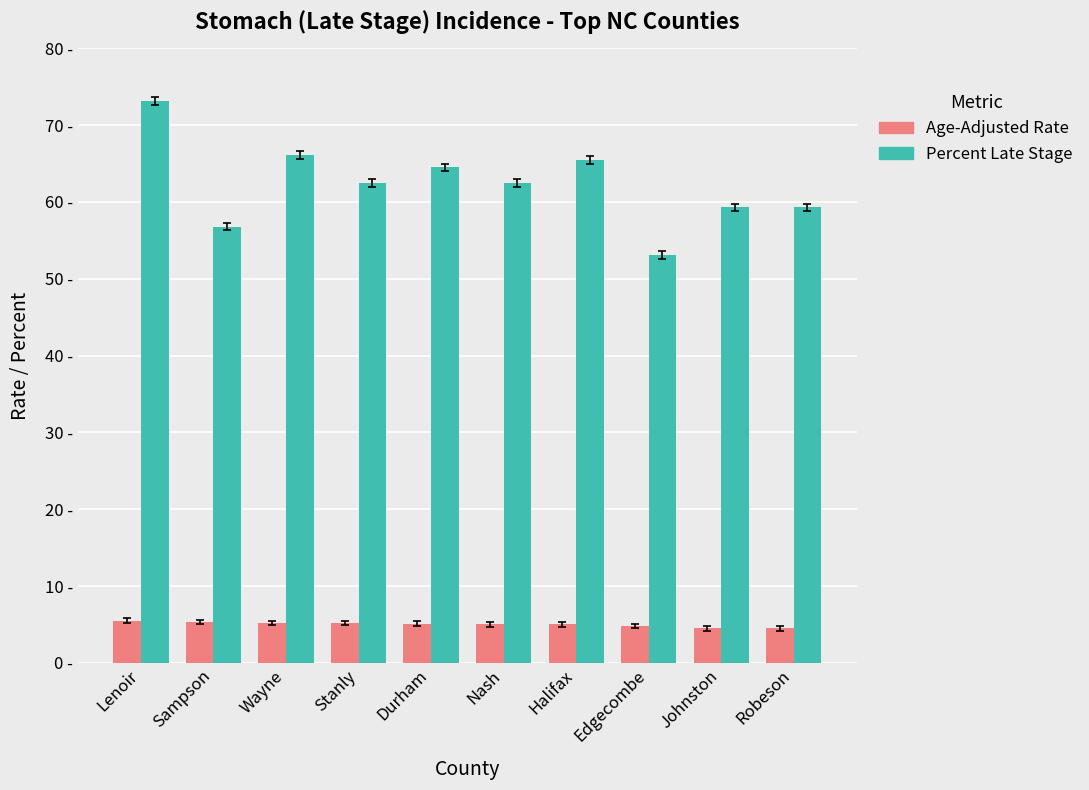

Does the chart contain stacked bars?

No